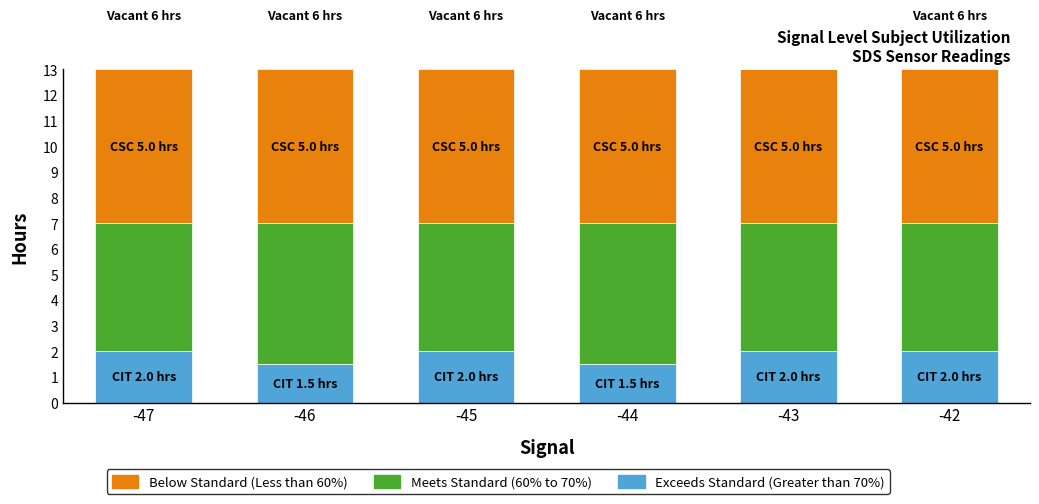

What is the difference between the highest and lowest values at -42?

4.0